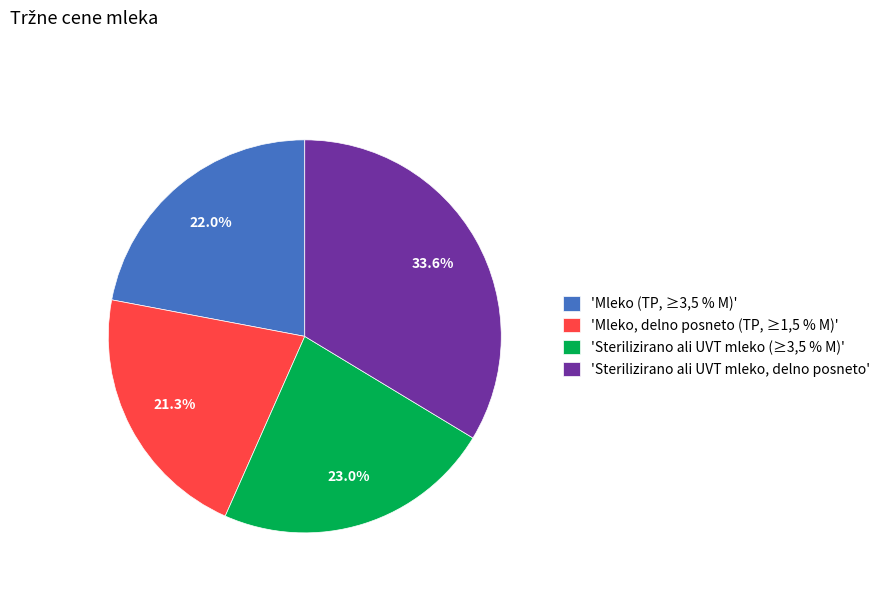

Rank the categories by value from lowest to highest.

'Mleko, delno posneto (TP, ≥1,5 % M)', 'Mleko (TP, ≥3,5 % M)', 'Sterilizirano ali UVT mleko (≥3,5 % M)', 'Sterilizirano ali UVT mleko, delno posneto'